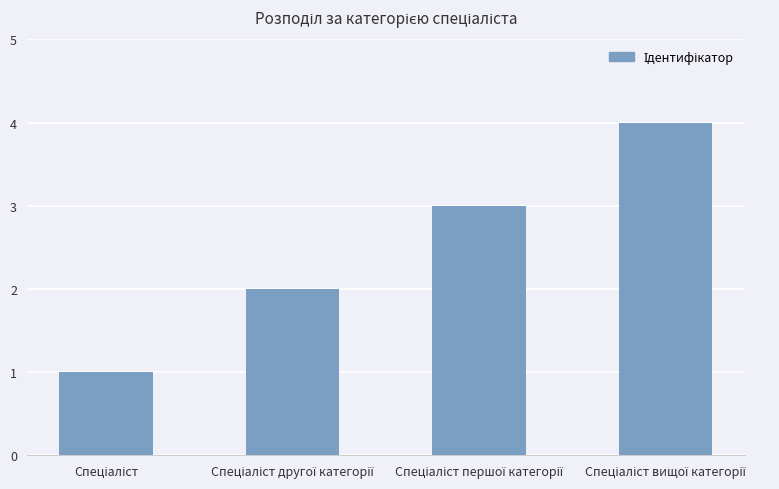

What is the greatest value displayed?

4